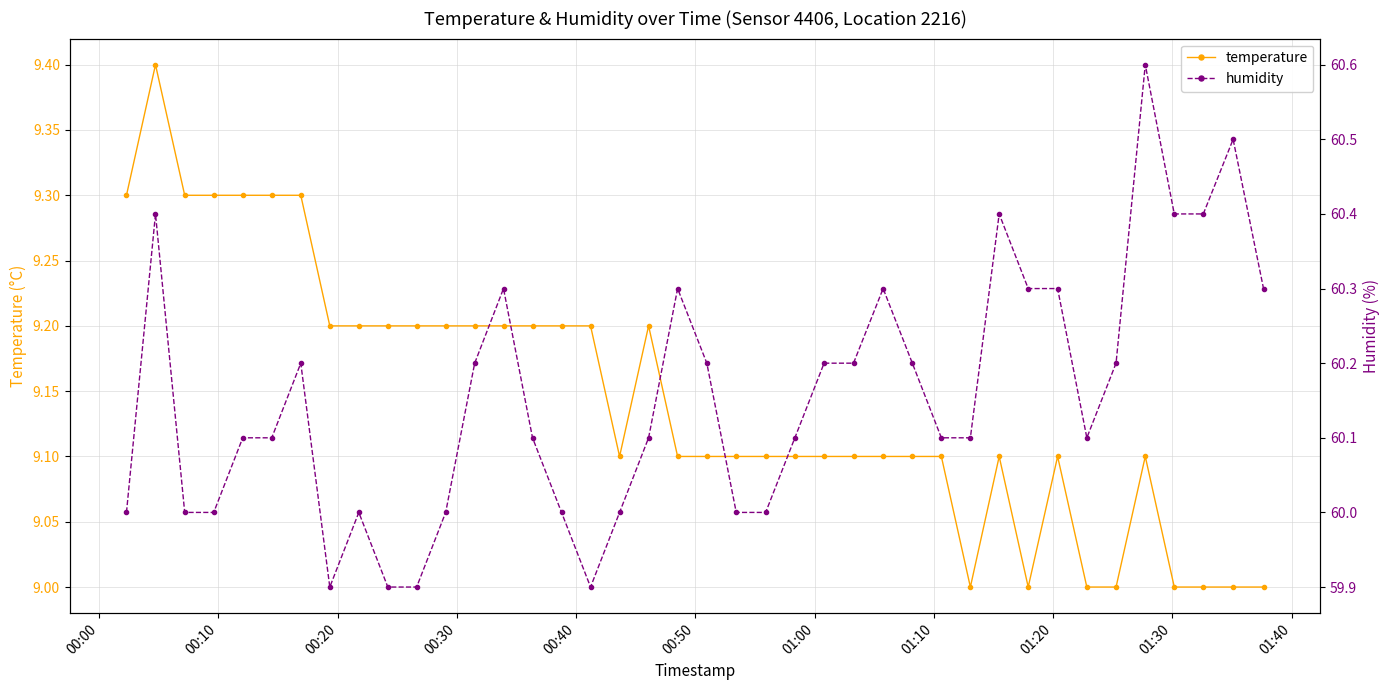

True or false: temperature has more than 2 interior local peaks.

True